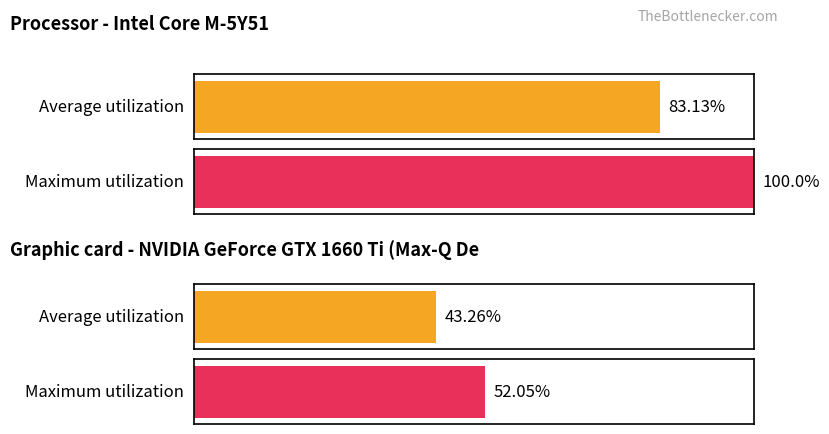

At 14, list the series in order from smallest to largest.

Average utilization, Maximum utilization